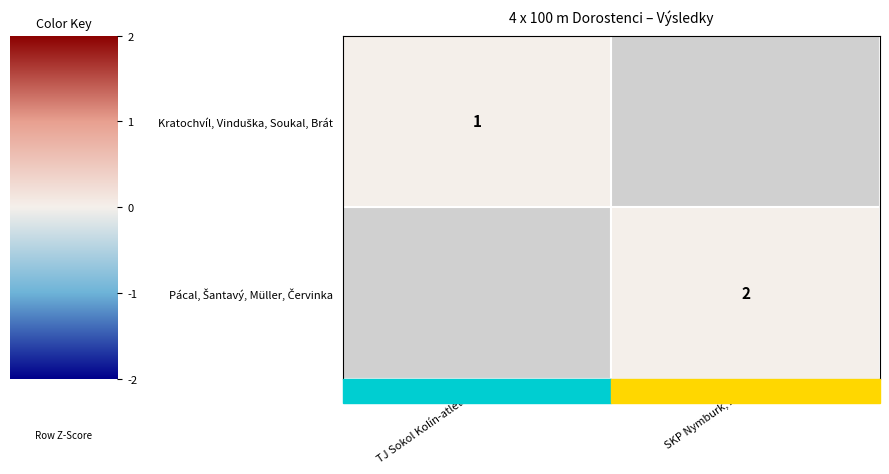

What is the difference between the highest and lowest values at SKP Nymburk, z.s.?

2